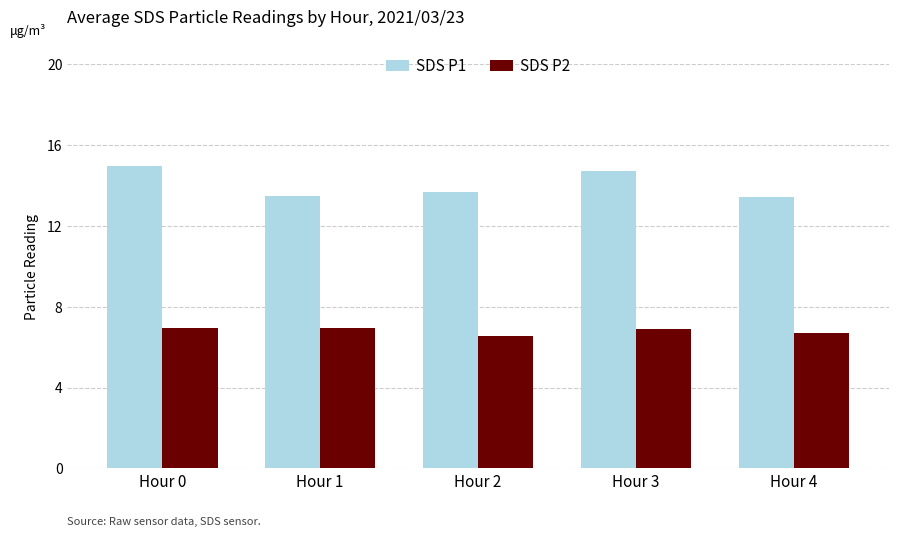

How many groups of bars are there?

5